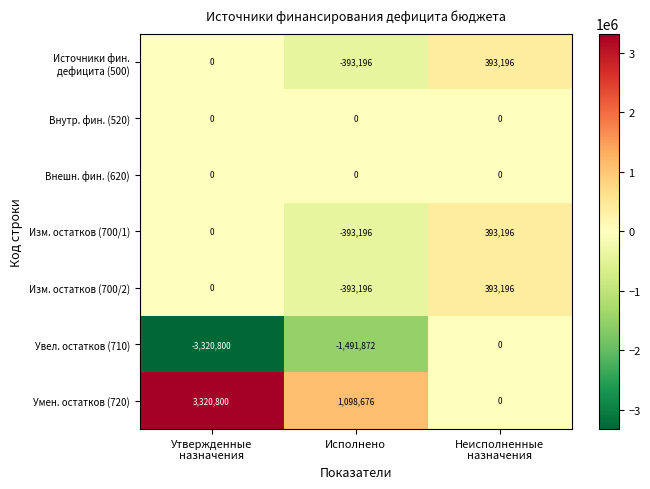

How many Изм. остатков (700/2) values are between -393196 and 393196?

3